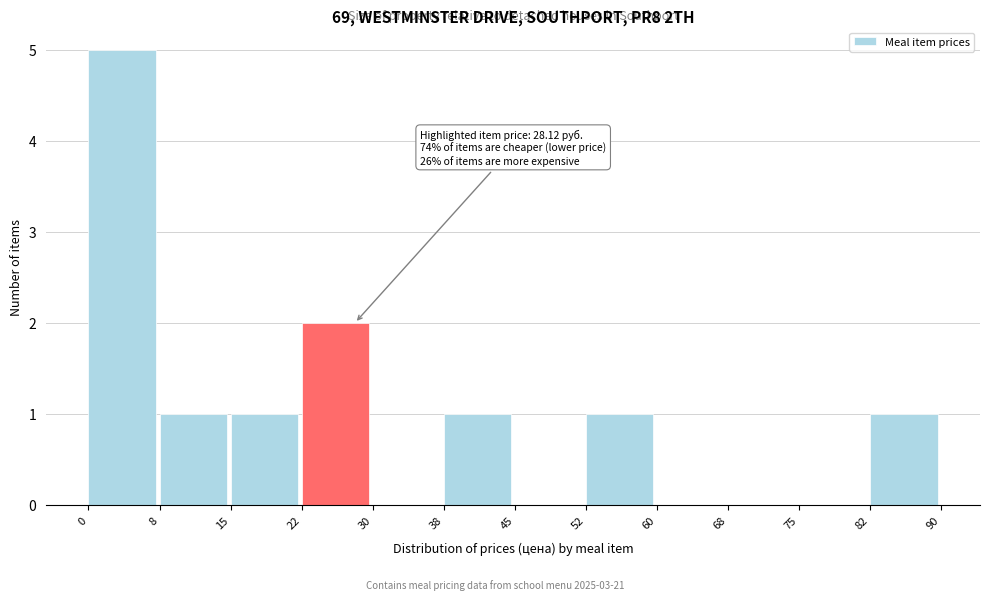

Which range on the x-axis has the tallest bar?

0 to 8